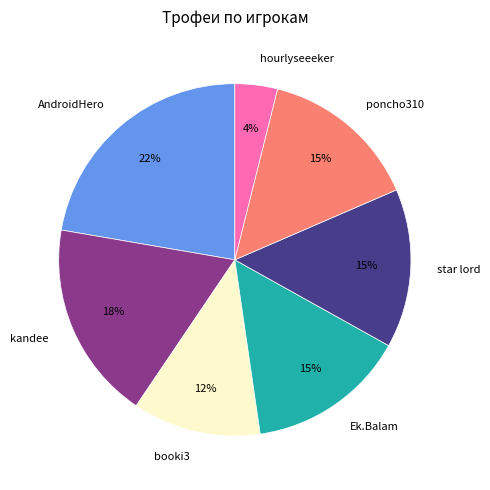

How many segments does this pie chart have?

7